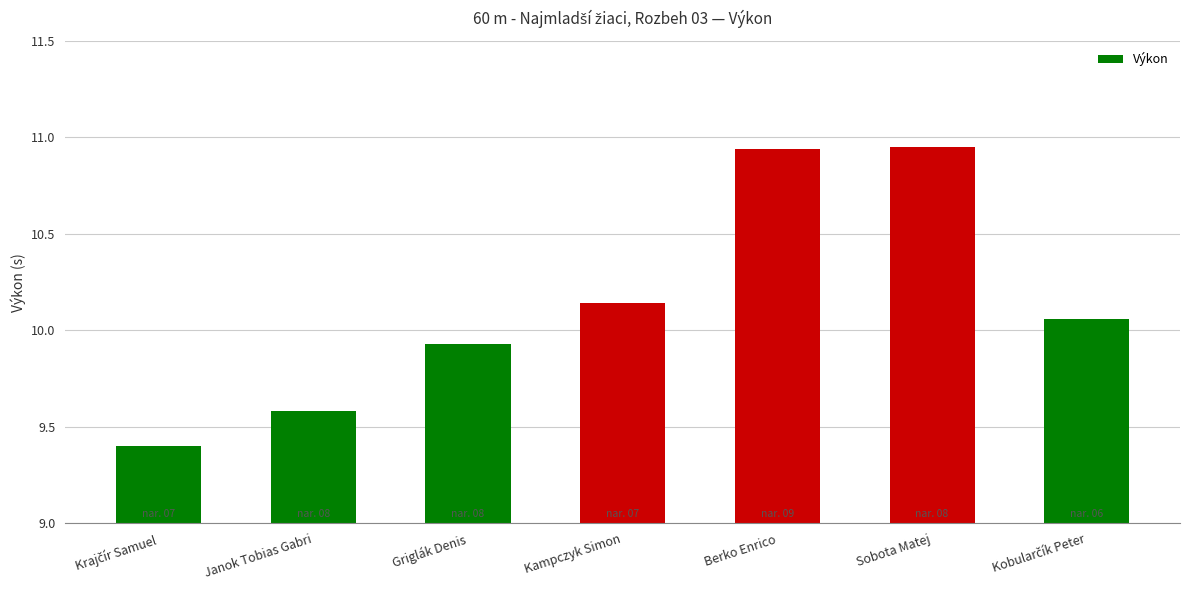

What is the sum of all values?

71.0